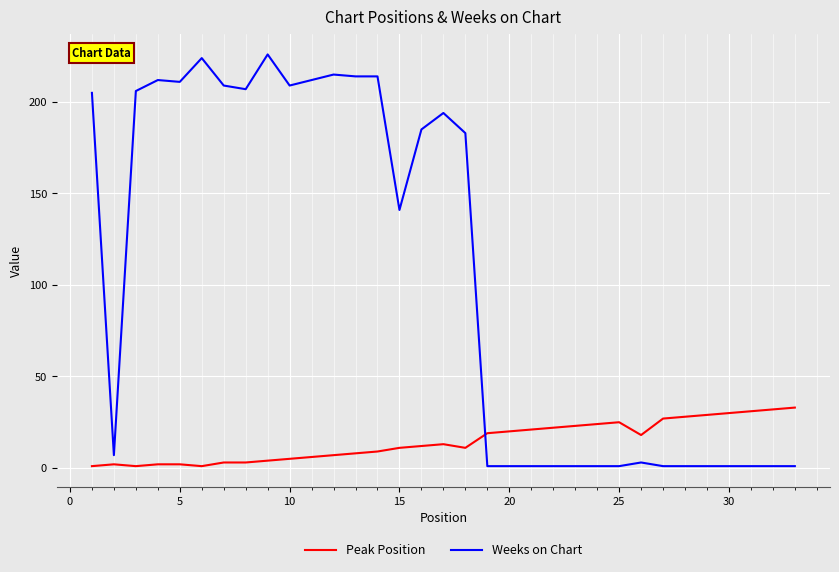

Which series has the largest total across all categories?

Weeks on Chart